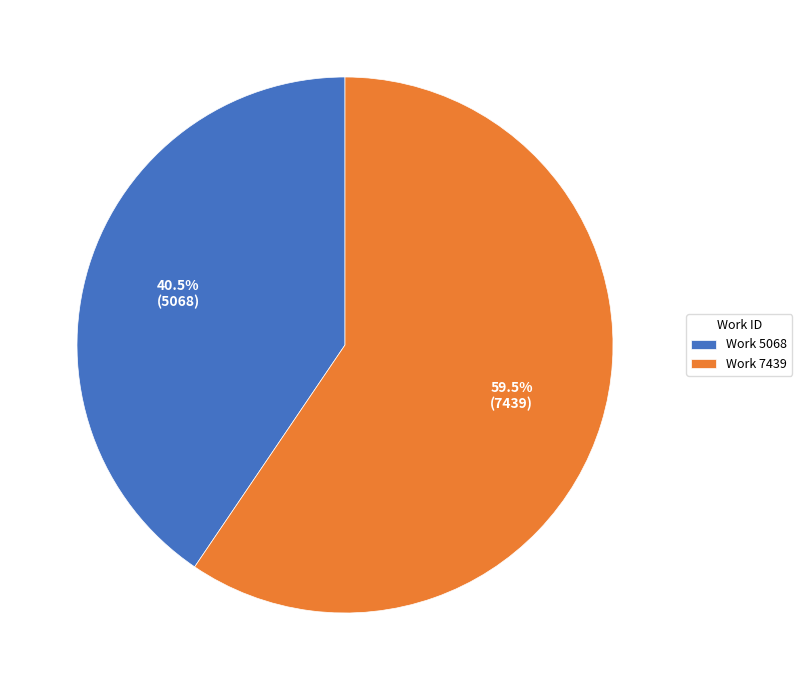

Between Work 5068 and Work 7439, which is larger?

Work 7439